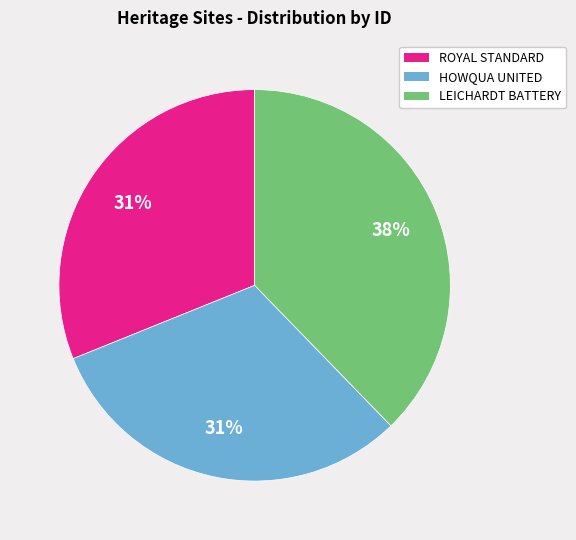

How many segments does this pie chart have?

3